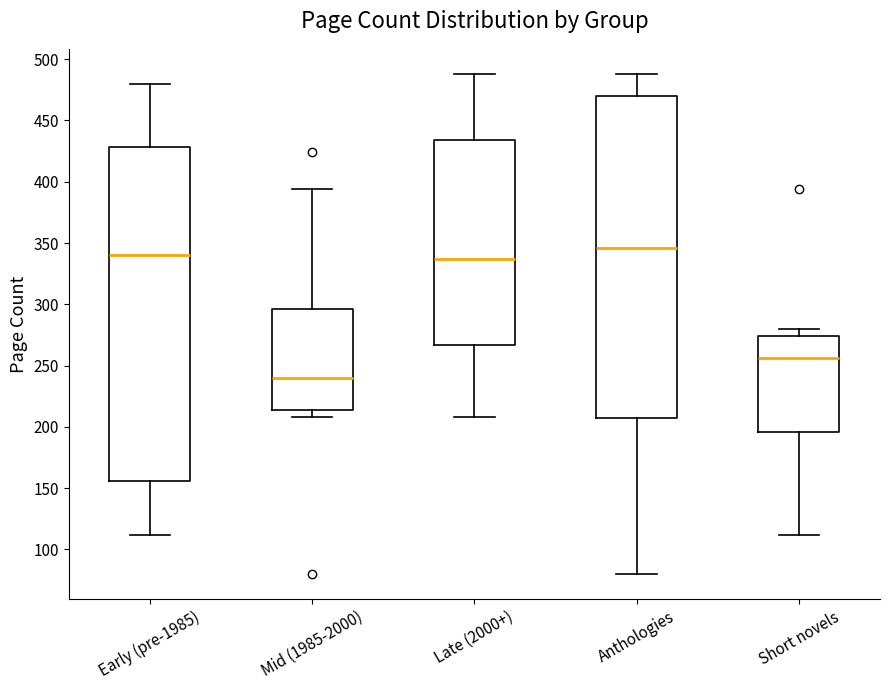

Where is the upper edge of the box for Early (pre-1985) on the y-axis? The values are not printed on the chart, so give them approximately, as read against the axis.

430